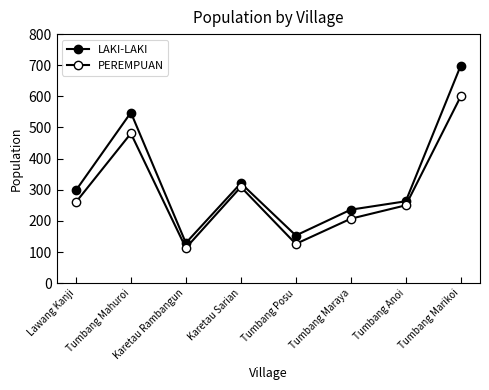

At which category does PEREMPUAN reach its first local valley?

Karetau Rambangun